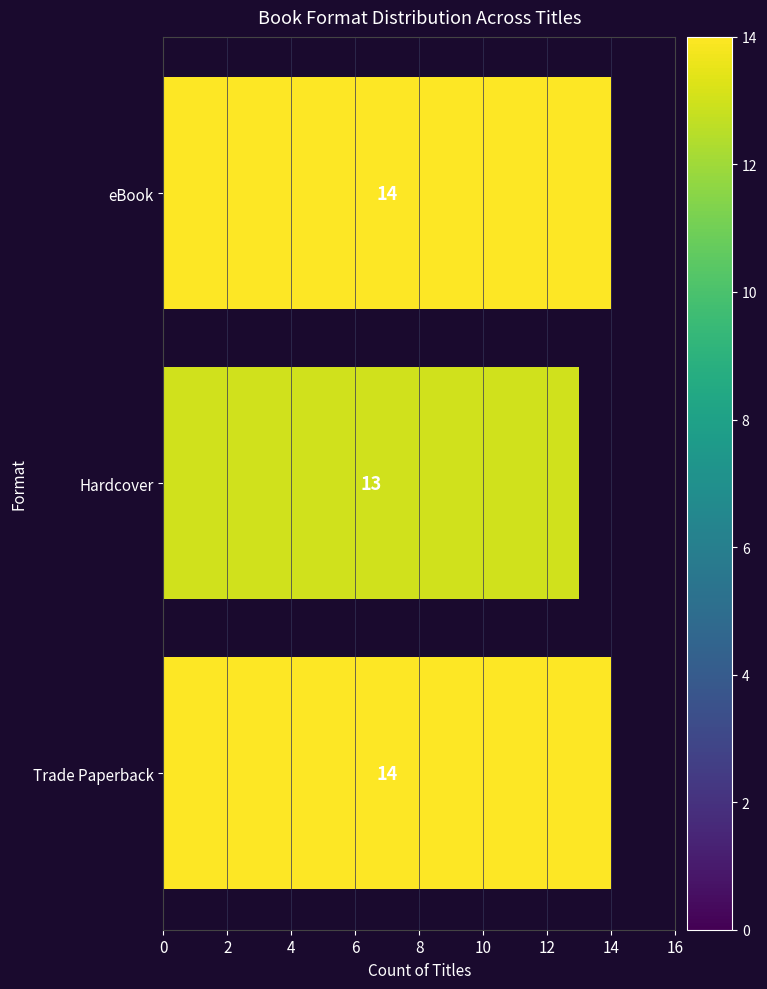

Does the chart contain any negative values?

No